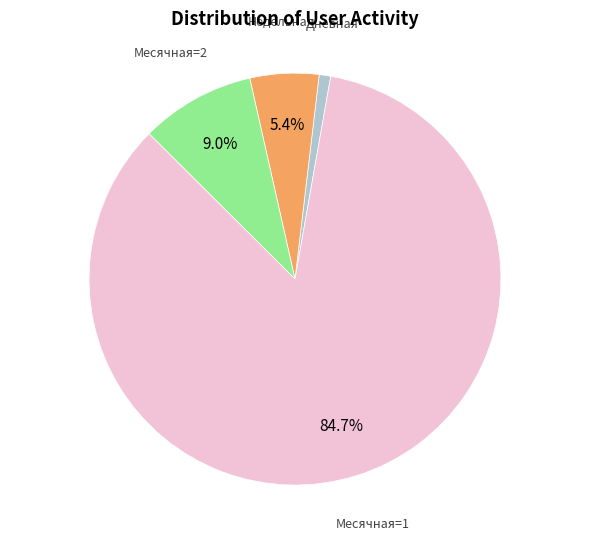

Which category accounts for the majority?

Месячная=1